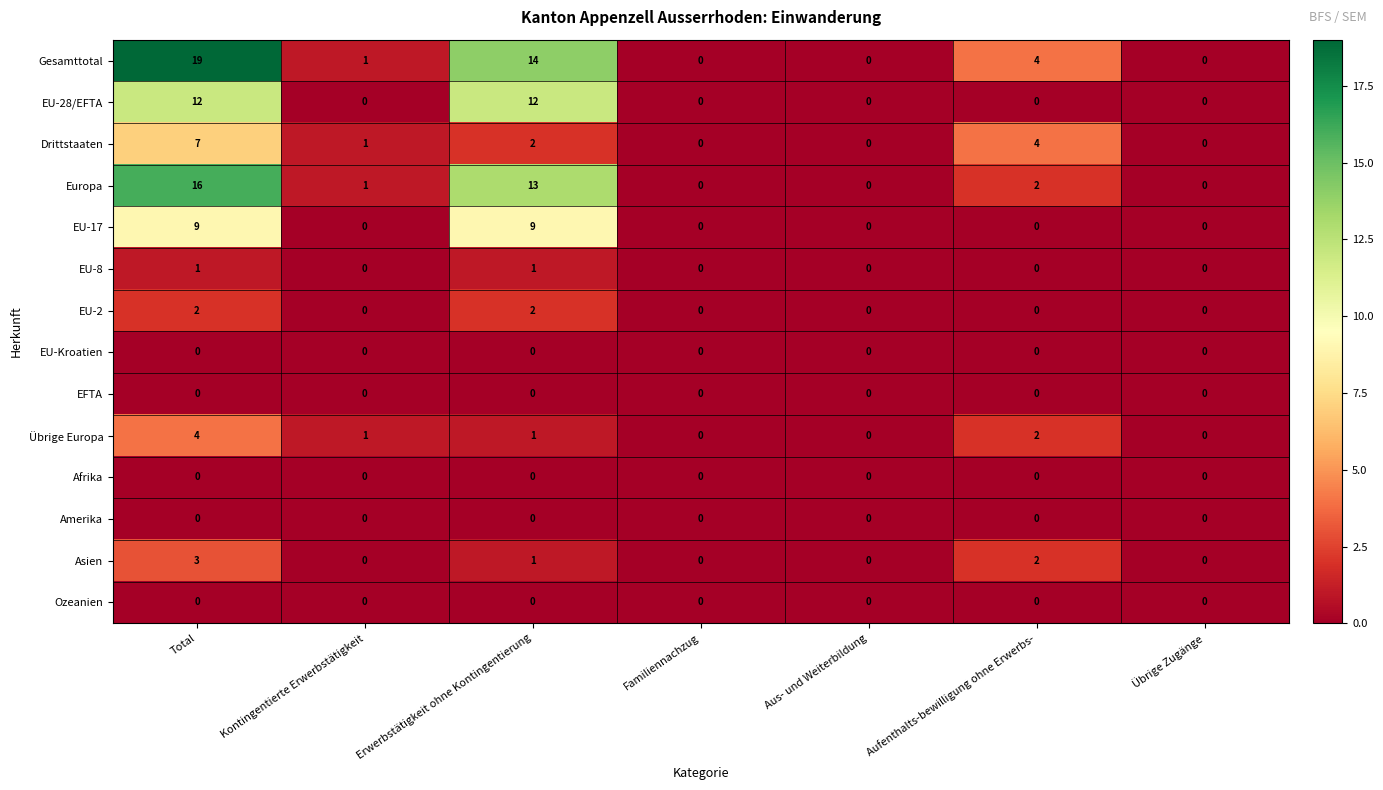

Which series has the widest spread of values?

Gesamttotal